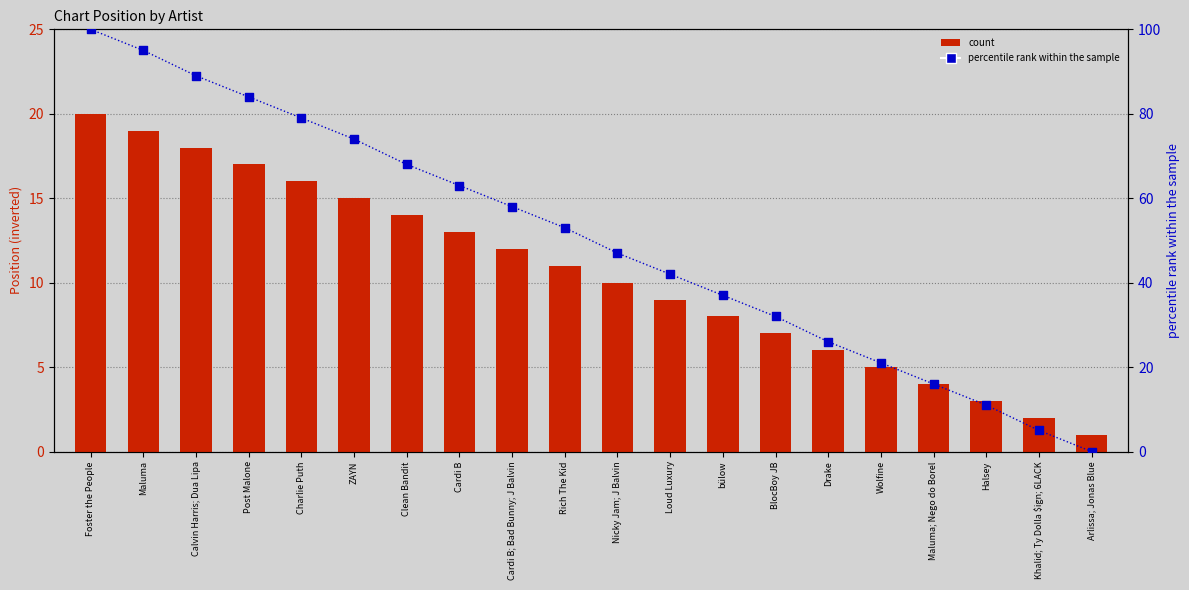

Is the value of percentile rank within the sample at Cardi B greater than the value of count at Maluma; Nego do Borel?

Yes